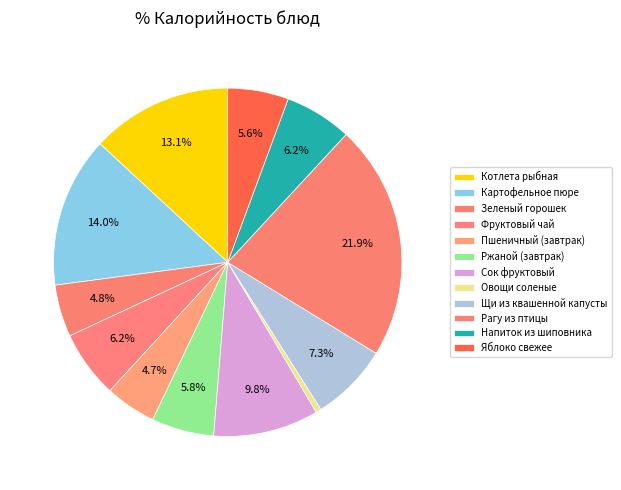

To the nearest percent, what percentage of the pie is Щи из квашенной капусты?

7%